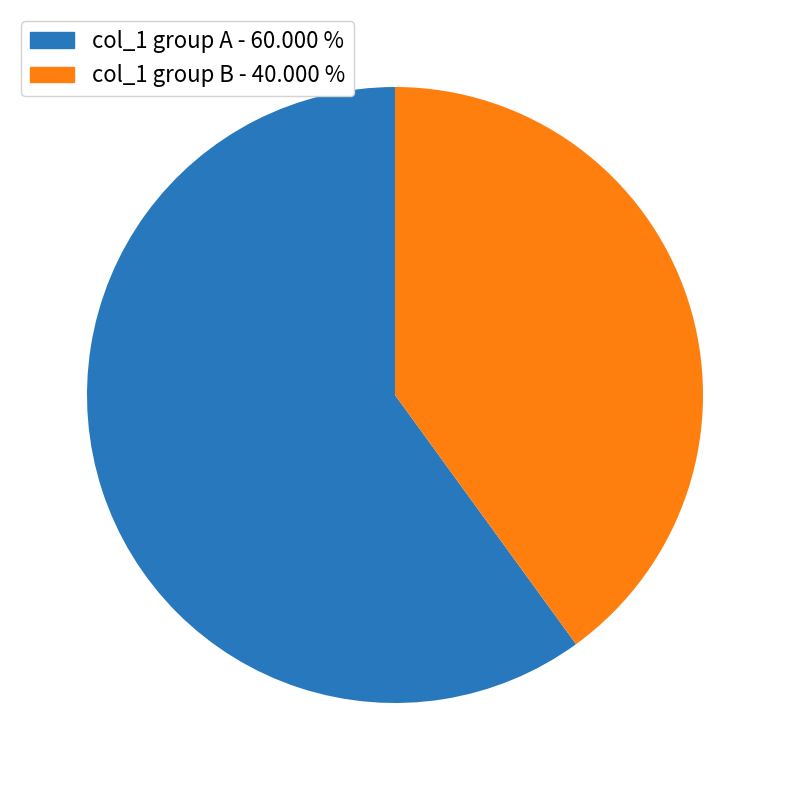

Is there any slice that represents more than half of the pie?

Yes